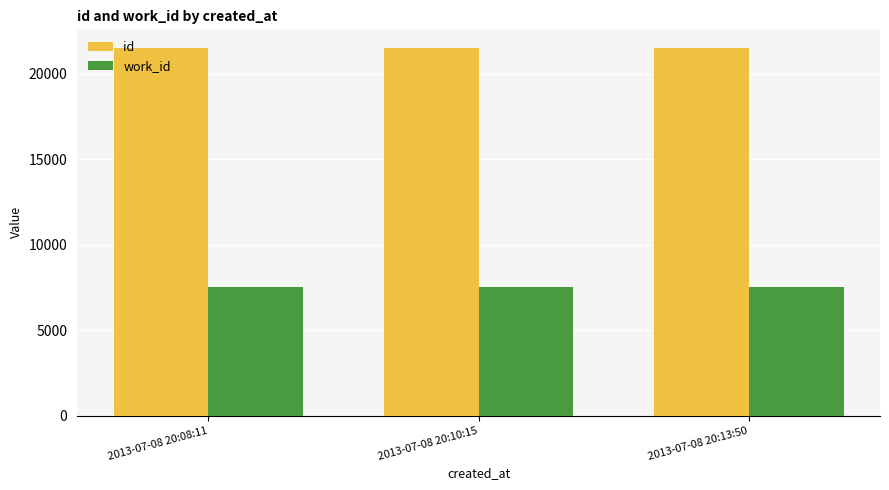

What is the smallest value displayed?

7510